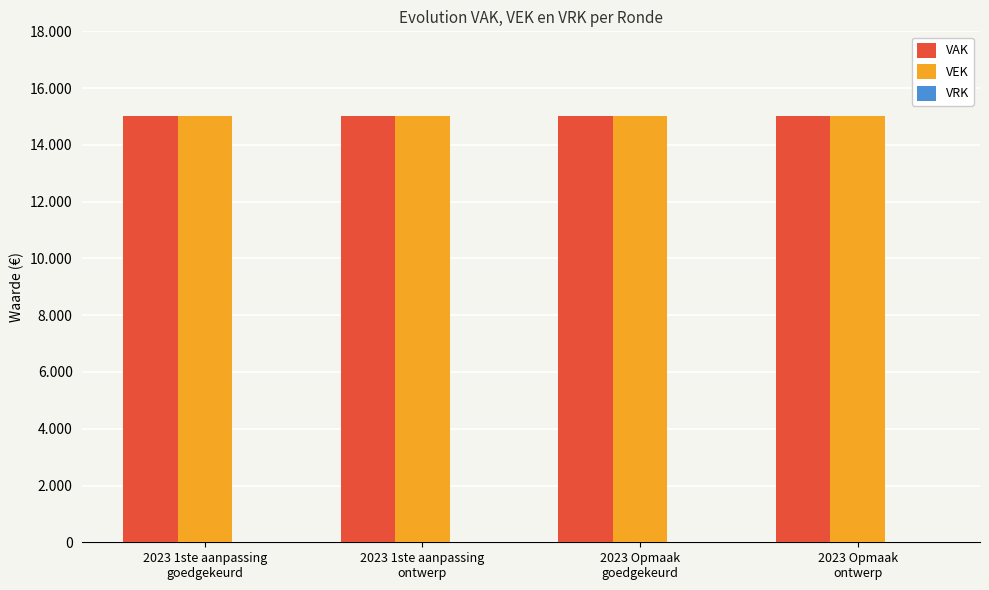

Which series changed the most between 2023 1ste aanpassing
goedgekeurd and 2023 Opmaak
goedgekeurd?

VAK